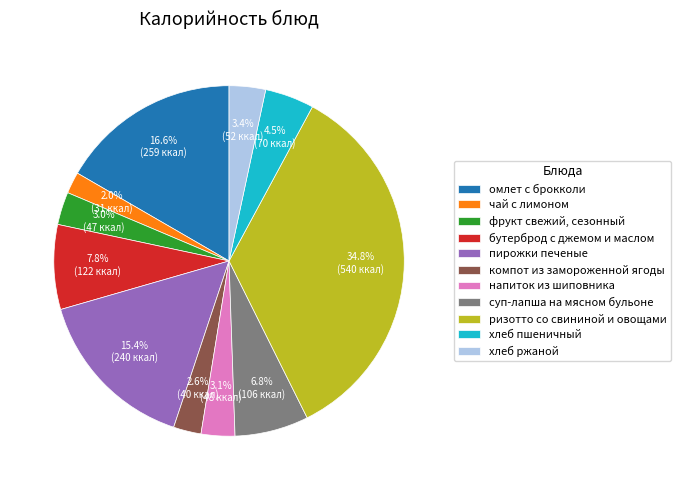

Is омлет с брокколи the majority of the pie?

No